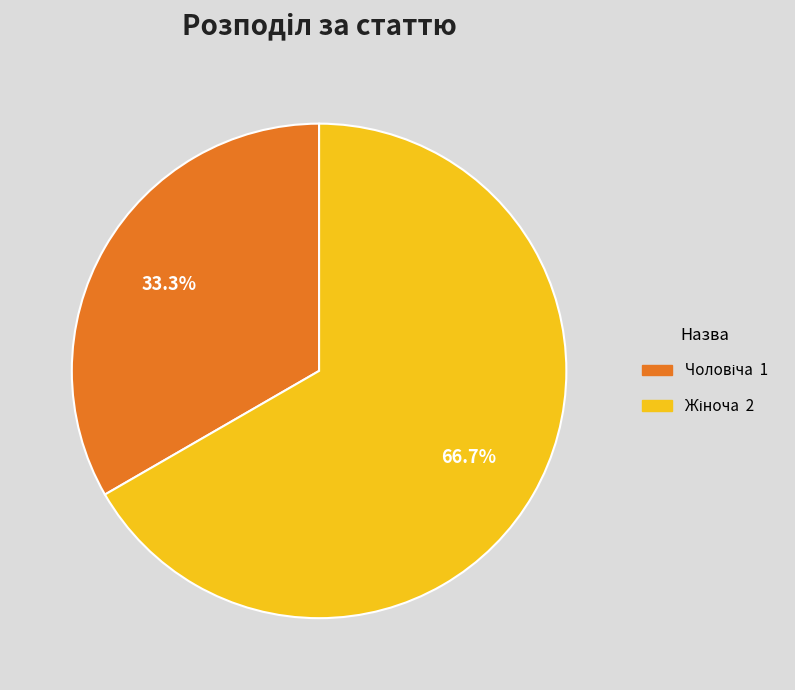

Is there any slice that represents more than half of the pie?

Yes